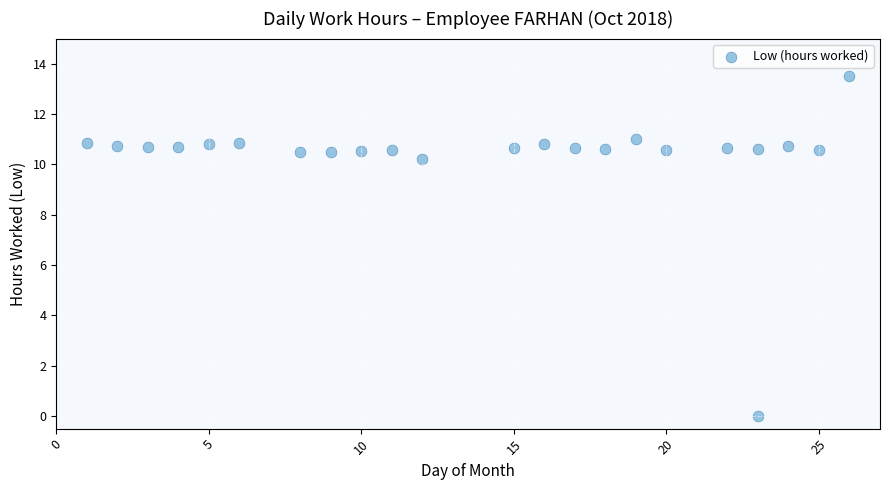

What Y value in the scatter plot is closest to 6?

10.2